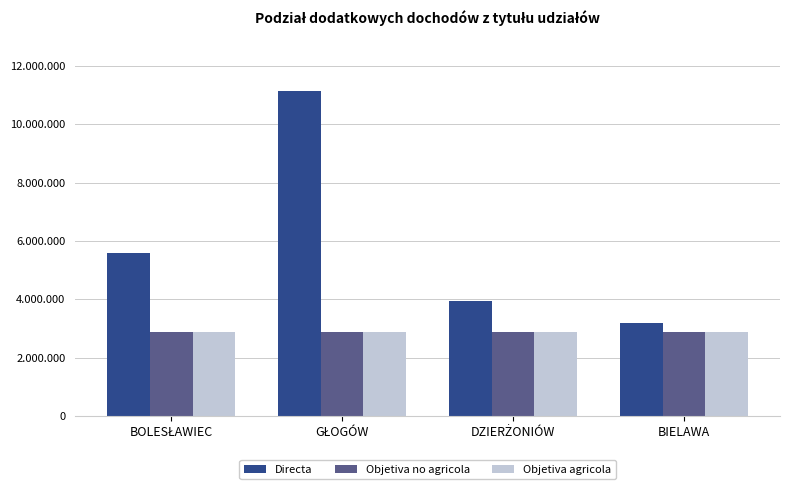

At which label does Directa reach its minimum?

BIELAWA